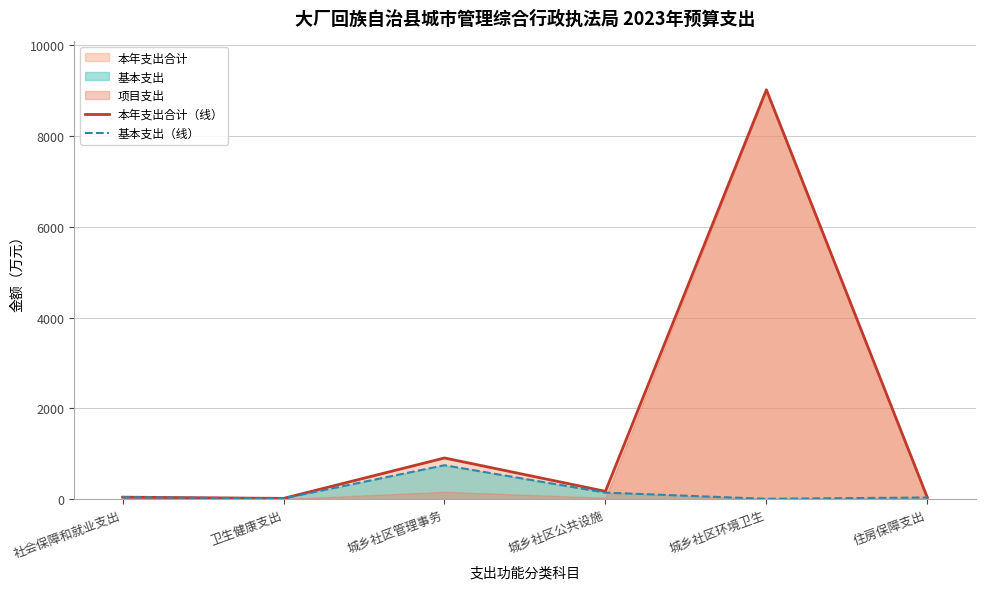

Is the value of 基本支出（线） at 城乡社区环境卫生 greater than the value of 本年支出合计（线） at 城乡社区公共设施?

No